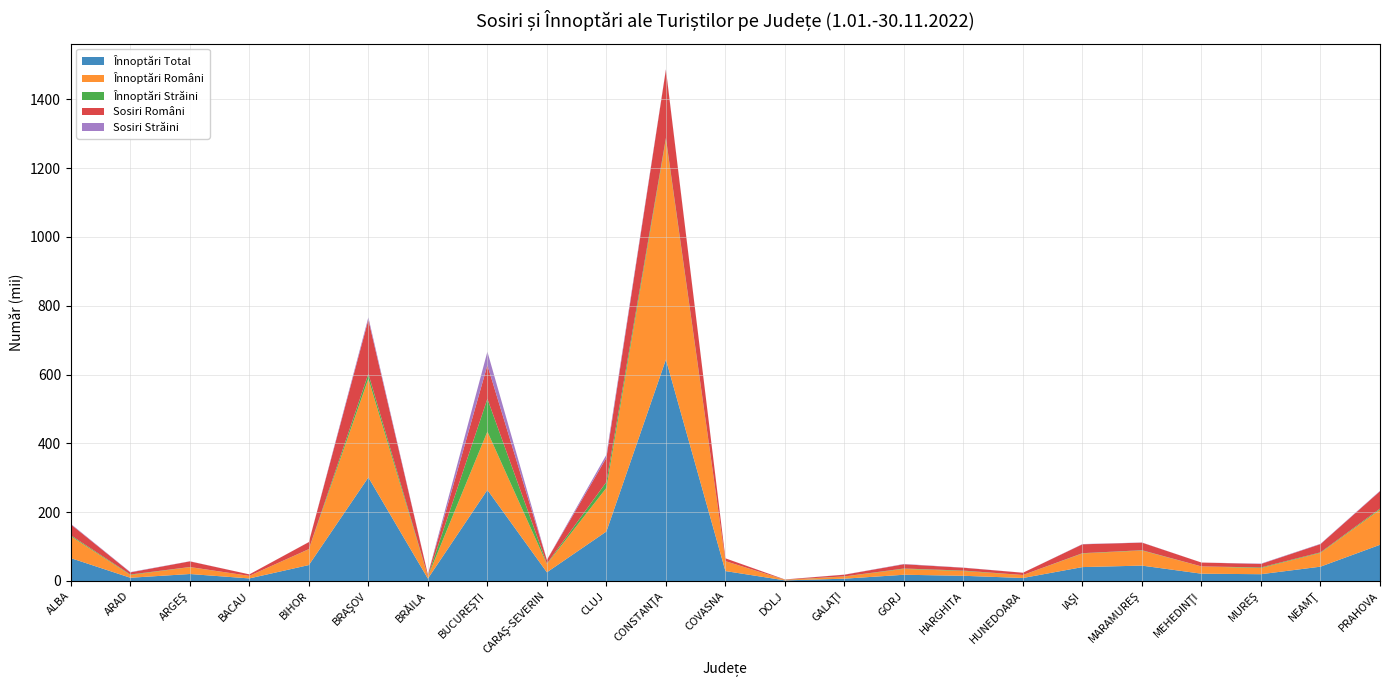

Reading left to right, transcribe all the data shown in this chart.

Înnoptări Total: ALBA=66456	ARAD=9400	ARGEŞ=20295	BACAU=7439	BIHOR=46332	BRAŞOV=301130	BRĂILA=6993	BUCUREŞTI=264758	CARAŞ-SEVERIN=25246	CLUJ=143858	CONSTANŢA=643753	COVASNA=28834	DOLJ=1786	GALAŢI=6685	GORJ=18130	HARGHITA=15107	HUNEDOARA=8711	IAŞI=40406	MARAMUREŞ=44721	MEHEDINŢI=21174	MUREŞ=19727	NEAMŢ=41619	PRAHOVA=105194
Înnoptări Români: ALBA=63673	ARAD=7962	ARGEŞ=19867	BACAU=7399	BIHOR=45896	BRAŞOV=287021	BRĂILA=6139	BUCUREŞTI=169626	CARAŞ-SEVERIN=24038	CLUJ=126837	CONSTANŢA=639331	COVASNA=28695	DOLJ=1457	GALAŢI=6200	GORJ=16948	HARGHITA=13768	HUNEDOARA=8561	IAŞI=39552	MARAMUREŞ=43709	MEHEDINŢI=21046	MUREŞ=17889	NEAMŢ=40085	PRAHOVA=102379
Înnoptări Străini: ALBA=2783	ARAD=1438	ARGEŞ=428	BACAU=40	BIHOR=436	BRAŞOV=14109	BRĂILA=854	BUCUREŞTI=95132	CARAŞ-SEVERIN=1208	CLUJ=17021	CONSTANŢA=4422	COVASNA=139	DOLJ=329	GALAŢI=485	GORJ=1182	HARGHITA=1339	HUNEDOARA=150	IAŞI=854	MARAMUREŞ=1012	MEHEDINŢI=128	MUREŞ=1838	NEAMŢ=1534	PRAHOVA=2815
Sosiri Români: ALBA=31594	ARAD=6184	ARGEŞ=16420	BACAU=4323	BIHOR=20372	BRAŞOV=157215	BRĂILA=4527	BUCUREŞTI=97706	CARAŞ-SEVERIN=10591	CLUJ=70529	CONSTANŢA=198687	COVASNA=8158	DOLJ=781	GALAŢI=4878	GORJ=12325	HARGHITA=8255	HUNEDOARA=6532	IAŞI=25803	MARAMUREŞ=22053	MEHEDINŢI=11221	MUREŞ=10038	NEAMŢ=23880	PRAHOVA=50494
Sosiri Străini: ALBA=1637	ARAD=911	ARGEŞ=383	BACAU=16	BIHOR=233	BRAŞOV=6973	BRĂILA=252	BUCUREŞTI=39329	CARAŞ-SEVERIN=461	CLUJ=8687	CONSTANŢA=1343	COVASNA=72	DOLJ=137	GALAŢI=309	GORJ=922	HARGHITA=474	HUNEDOARA=108	IAŞI=732	MARAMUREŞ=462	MEHEDINŢI=63	MUREŞ=1031	NEAMŢ=984	PRAHOVA=1238